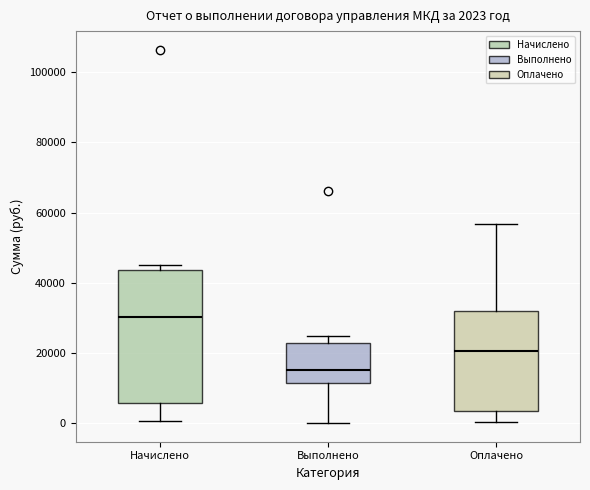

Which box is the tallest, from its lower edge to its upper edge?

Начислено